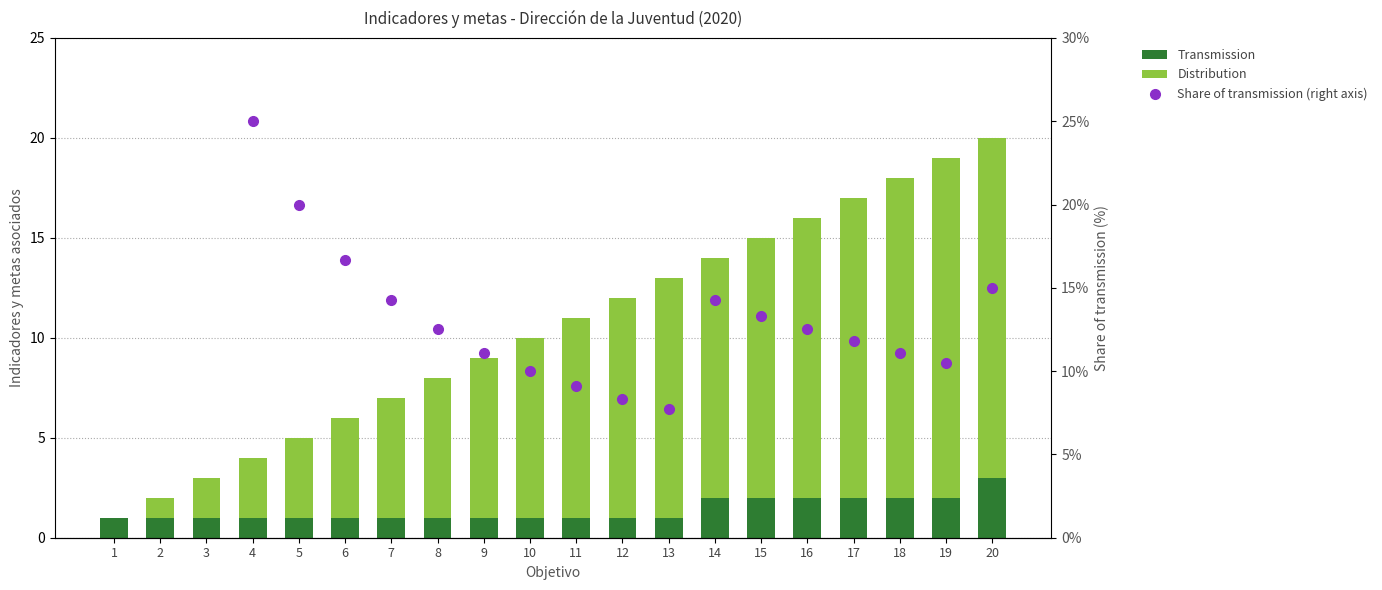

The Distribution series shows 17.0 at 20. True or false?

True